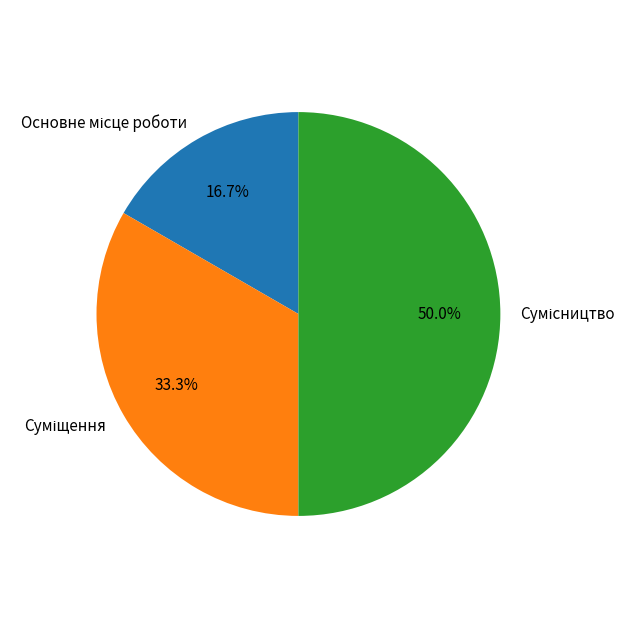

To the nearest percent, what is the combined percentage of Сумісництво and Основне місце роботи?

67%